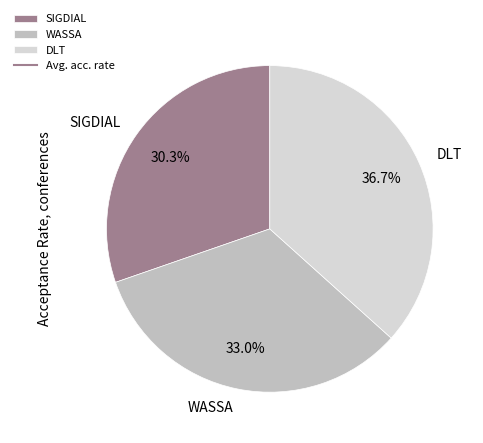

Is there a majority slice in this chart?

No